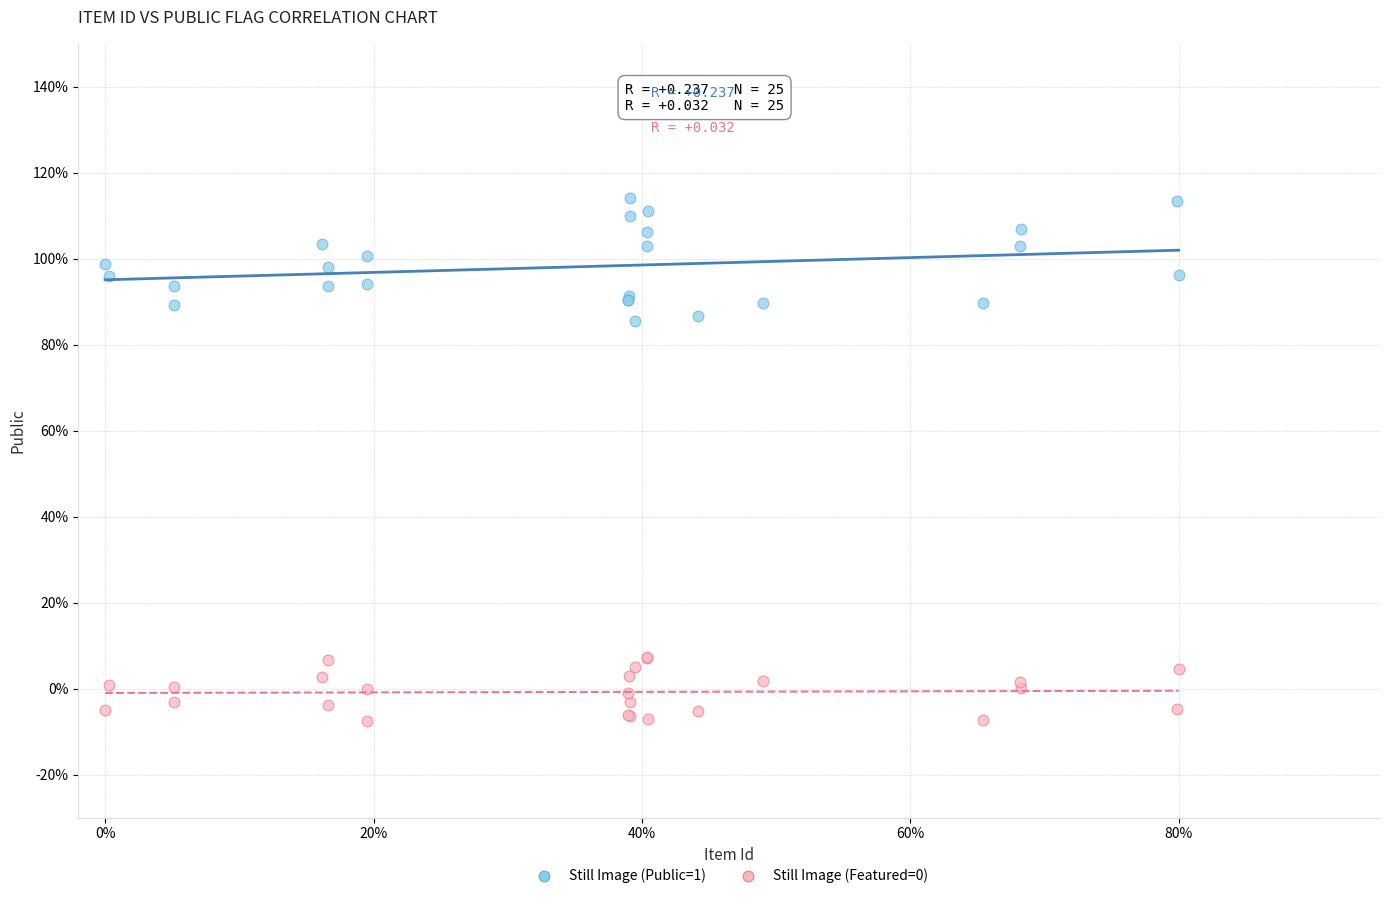

Which series has the largest Y range (max minus min)?

Still Image (Public=1)